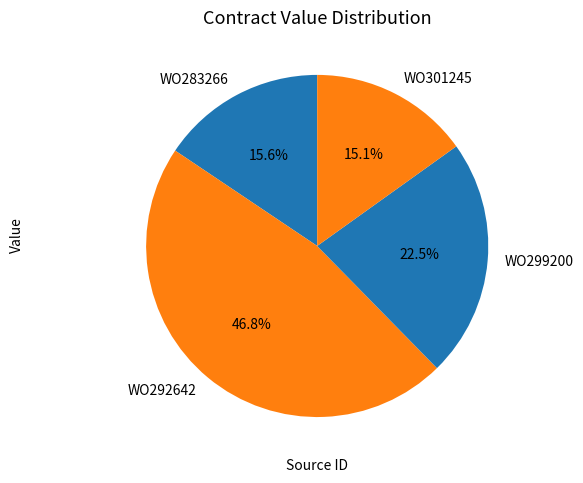

Which slice is the largest?

WO292642